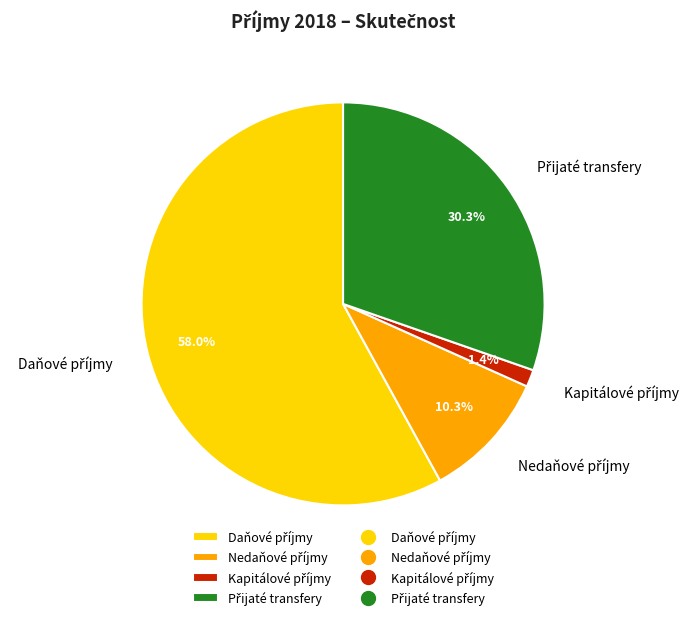

Count the number of slices in the pie.

4